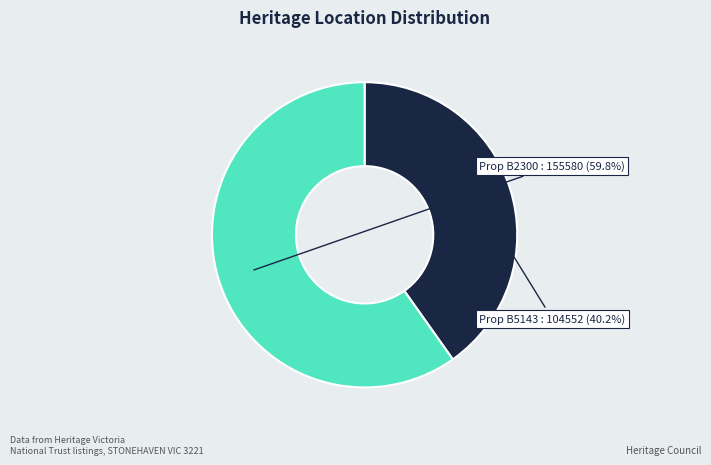

Does any single category account for the majority?

Yes